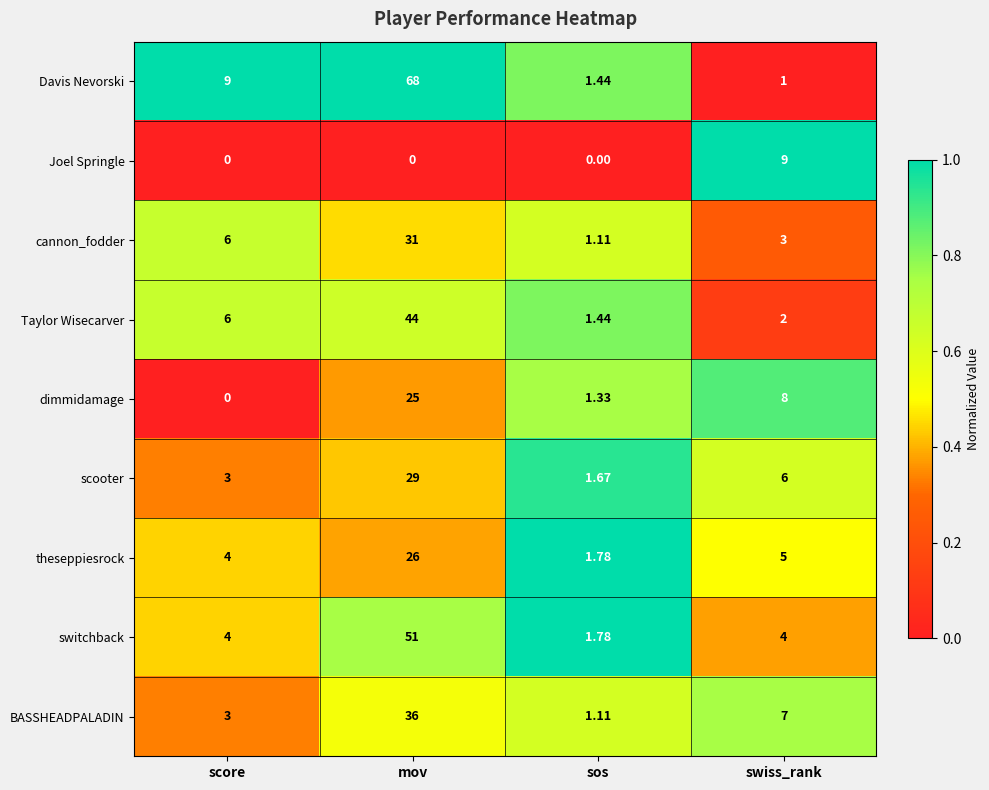

Where is cannon_fodder nearest to the value 16?

score